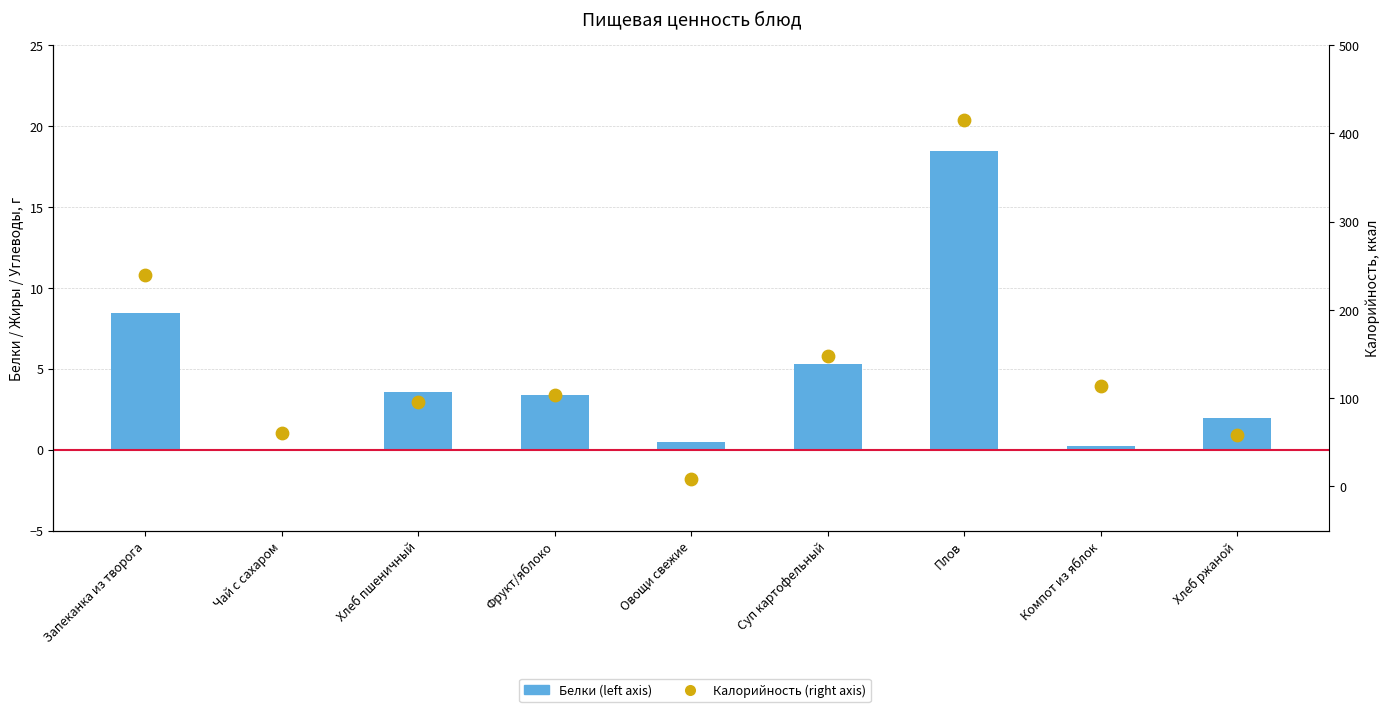

Which series reaches the minimum Y coordinate?

Белки (left axis)